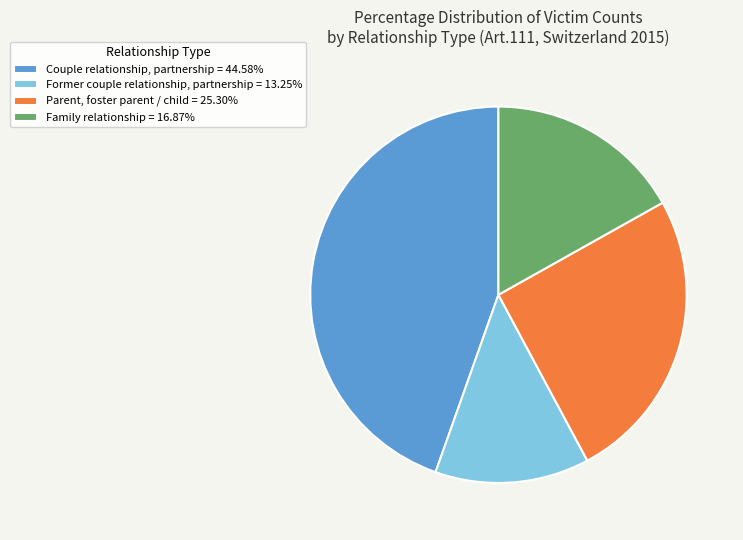

Approximately how many times larger is the value at Parent, foster parent / child compared to Former couple relationship, partnership?

1.9